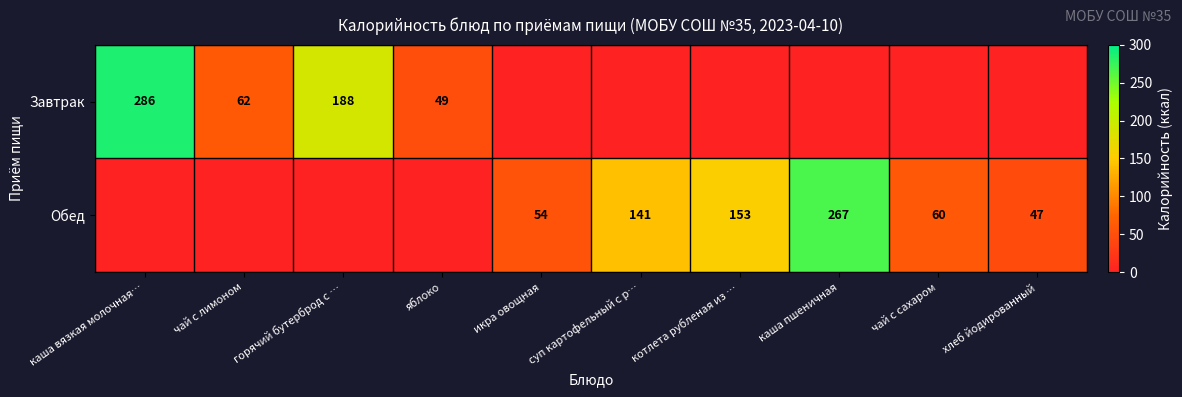

What is the sum of the Обед values at котлета рубленая из … and хлеб йодированный?

200